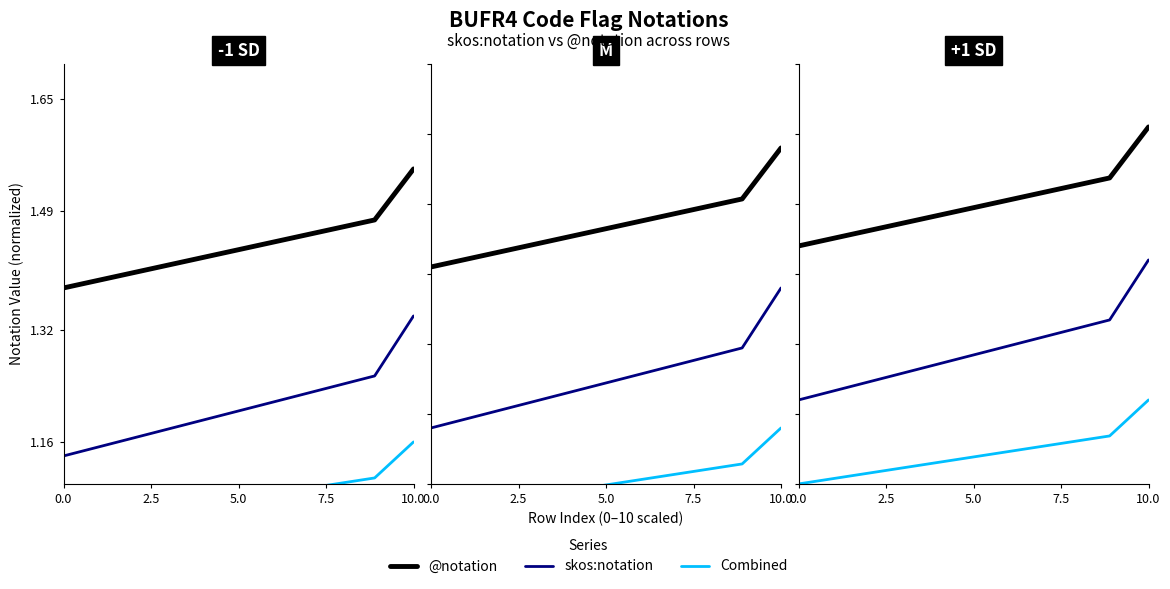

Reading left to right, what are all the values shown in this chart?

@notation: 1.4	1.5	1.5	1.5	1.5	1.5	1.5	1.5	1.5	1.6
skos:notation: 1.2	1.2	1.2	1.3	1.3	1.3	1.3	1.3	1.3	1.4
Combined: 1.1	1.1	1.1	1.1	1.1	1.1	1.2	1.2	1.2	1.2